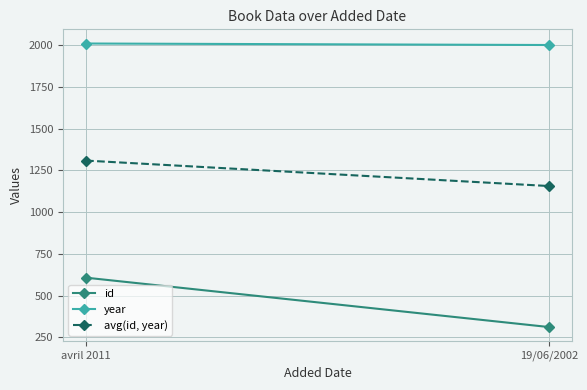

The value of year at avril 2011 is 2011.0. True or false?

True